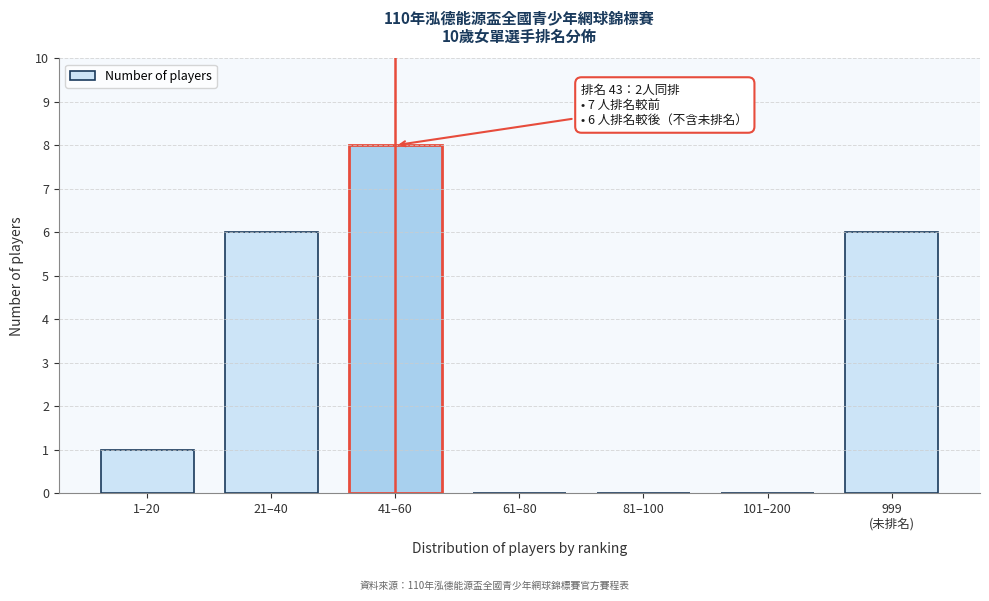

What is the sum of all values?

21